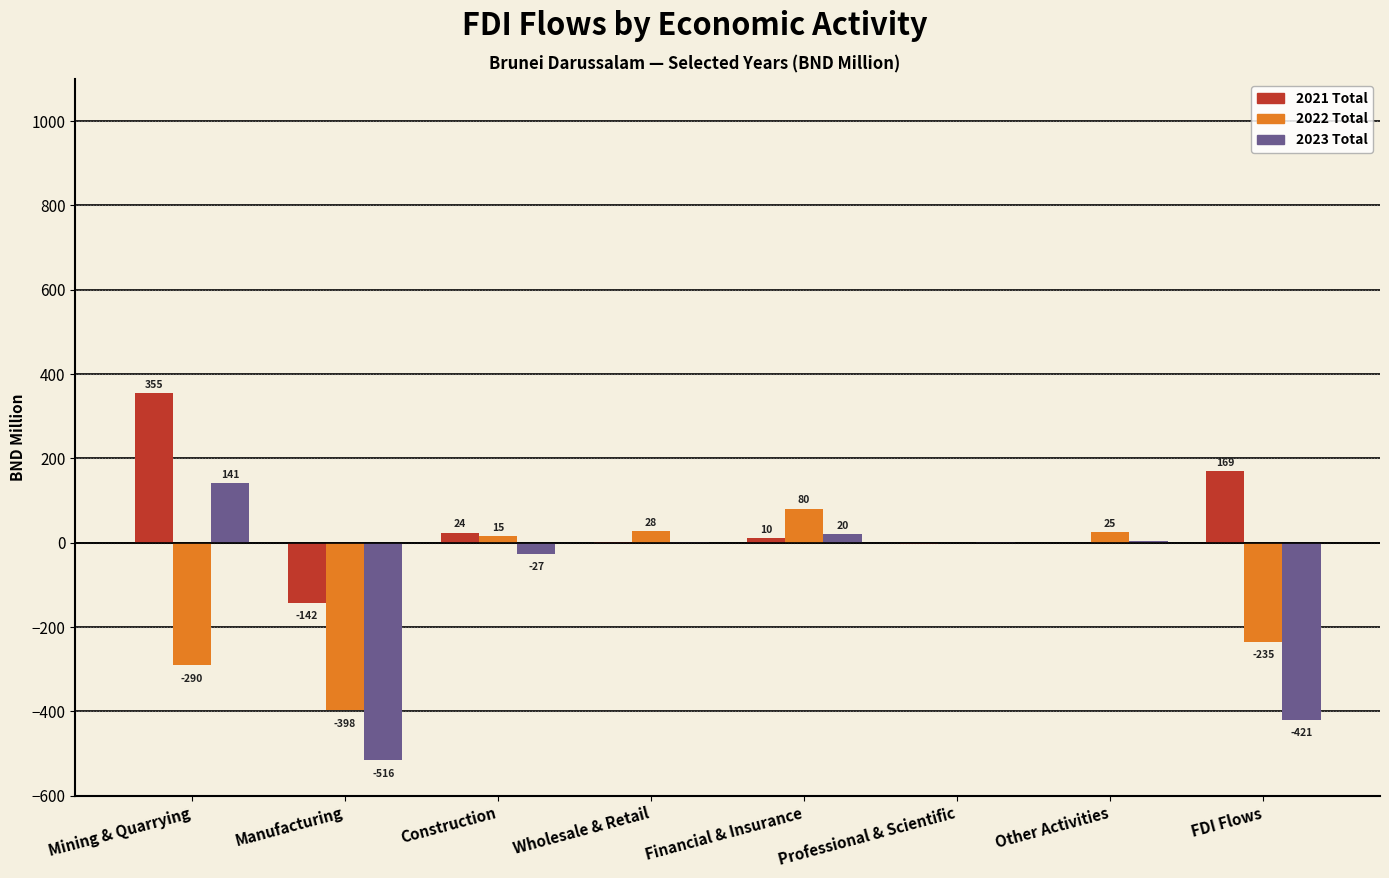

Is it true that 2021 Total equals 291.8 at Other Activities?

False